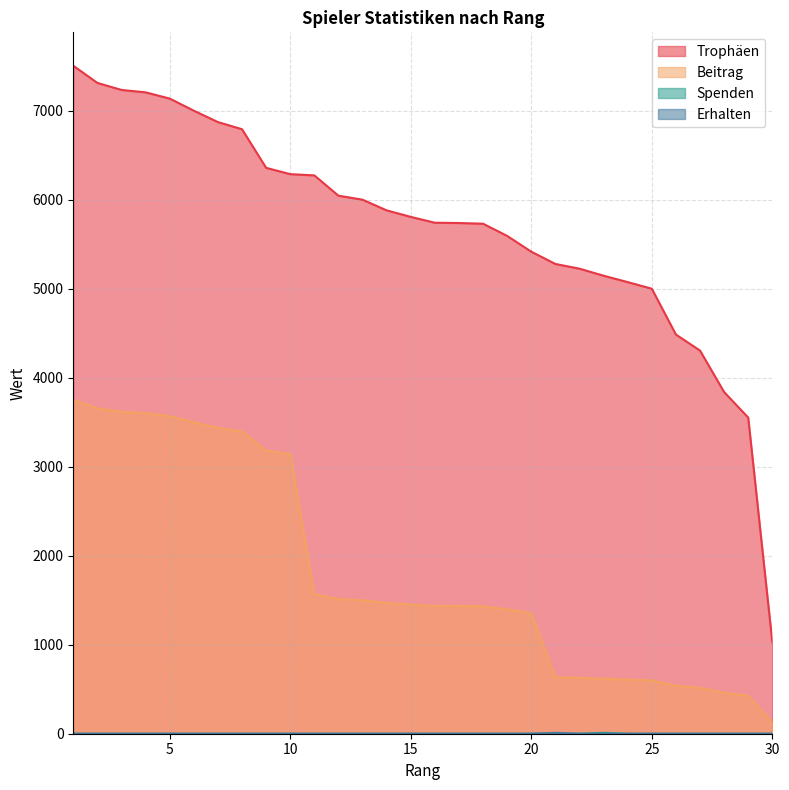

How many interior local peaks does the Erhalten series have?

1